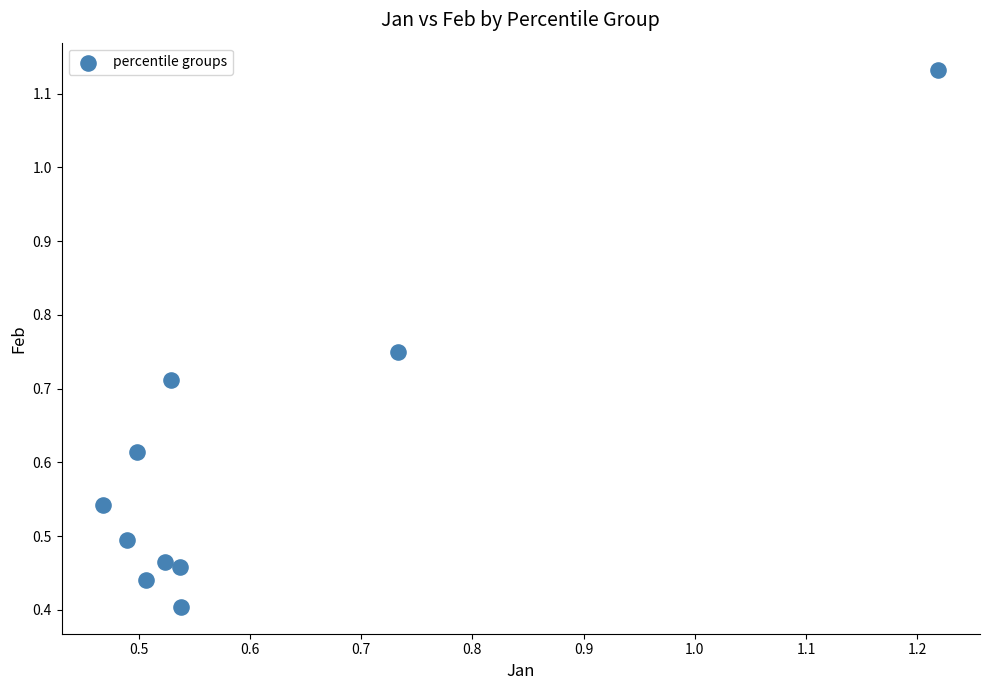

What is the range of X values (max minus min)?

0.8